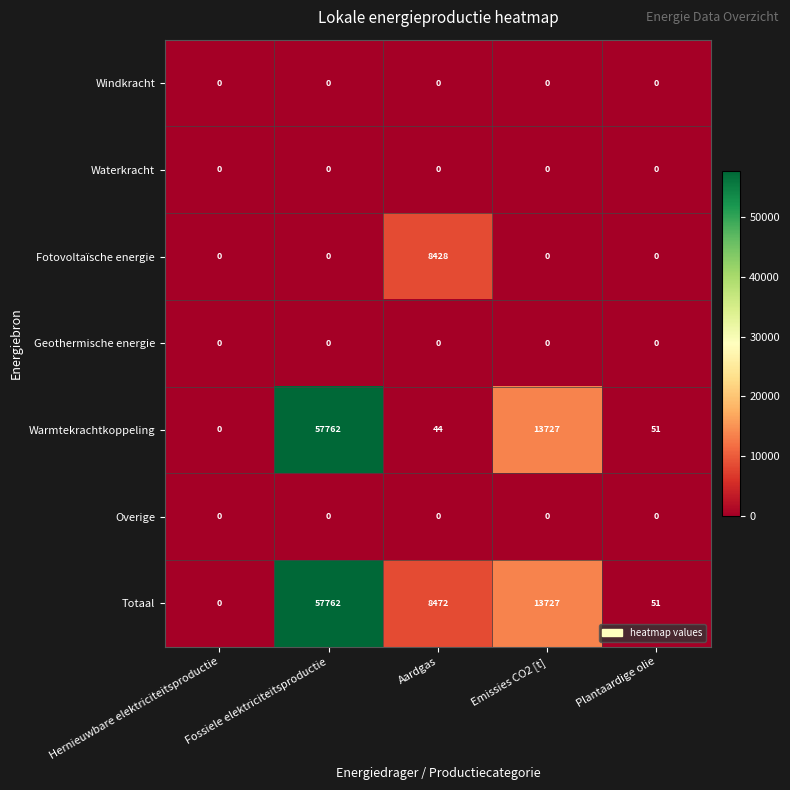

At which category is the sum across all series the highest?

Fossiele elektriciteitsproductie